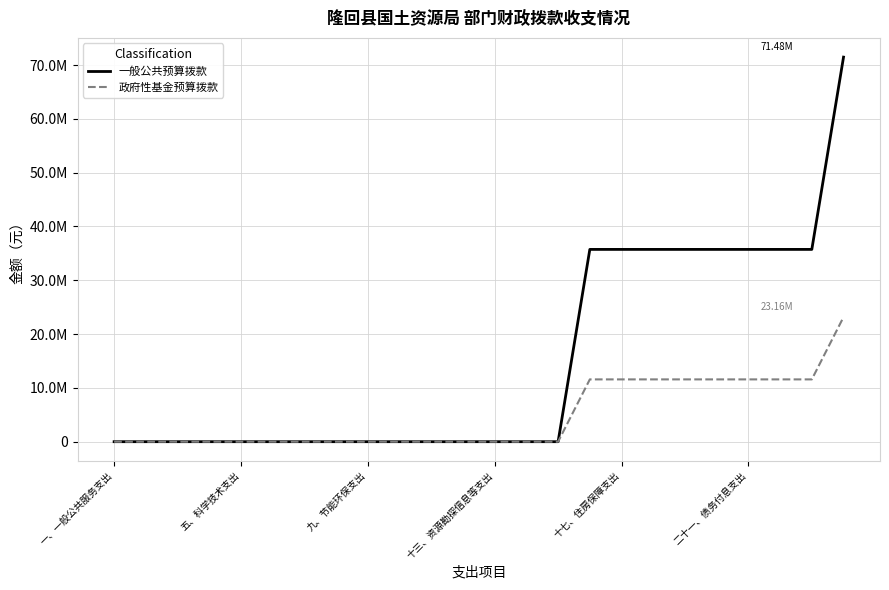

Rank the series by their maximum value, from lowest to highest.

政府性基金预算拨款, 一般公共预算拨款